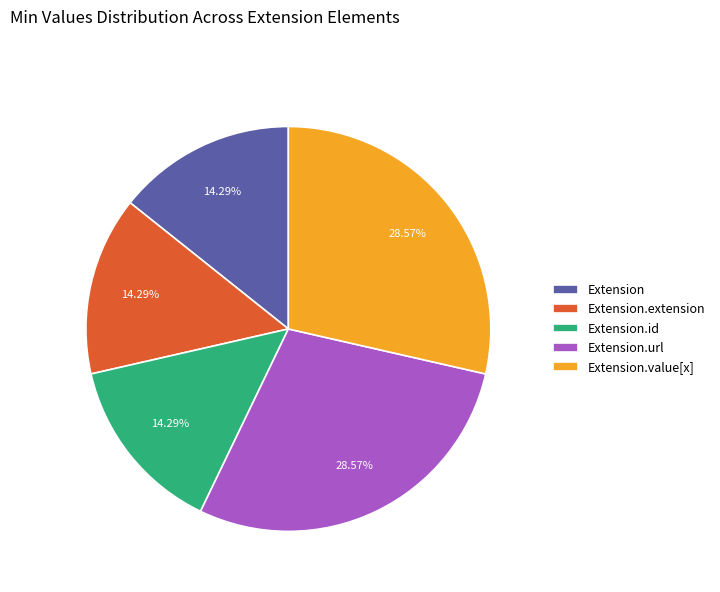

How many segments does this pie chart have?

5